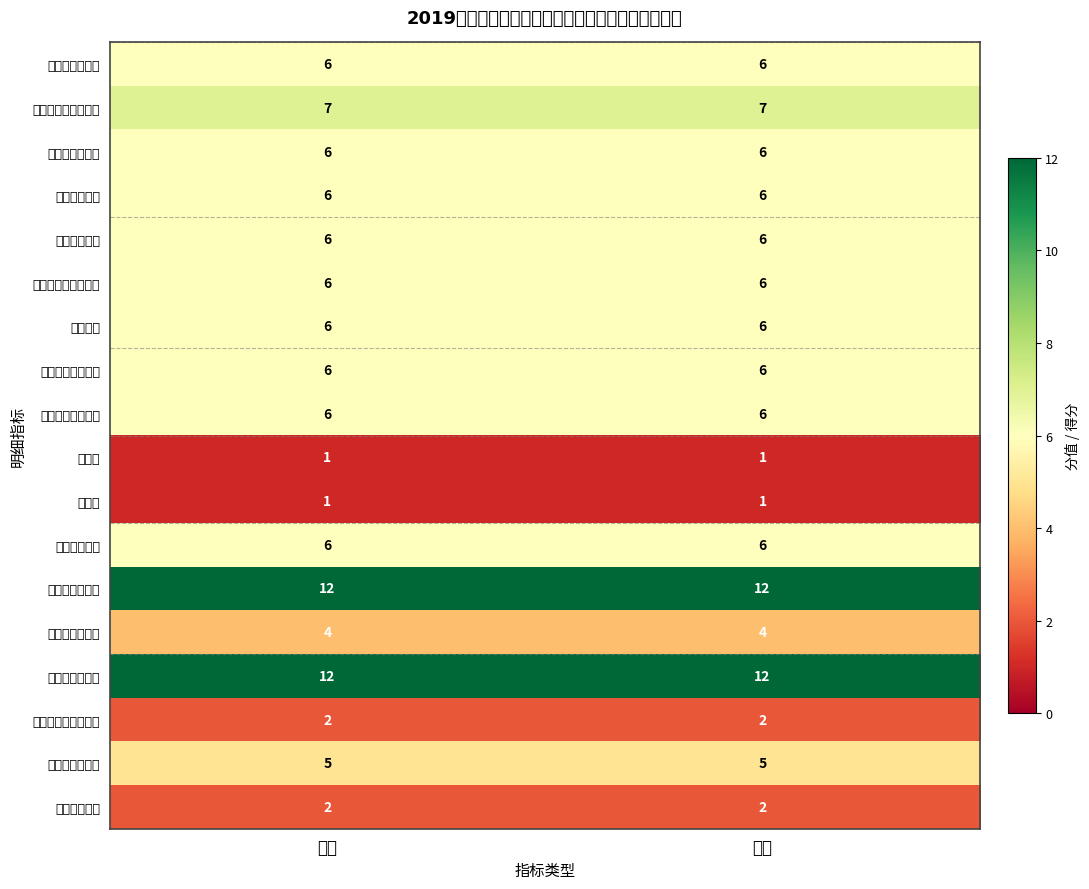

What is the spread (max minus min) of values at 分值?

11